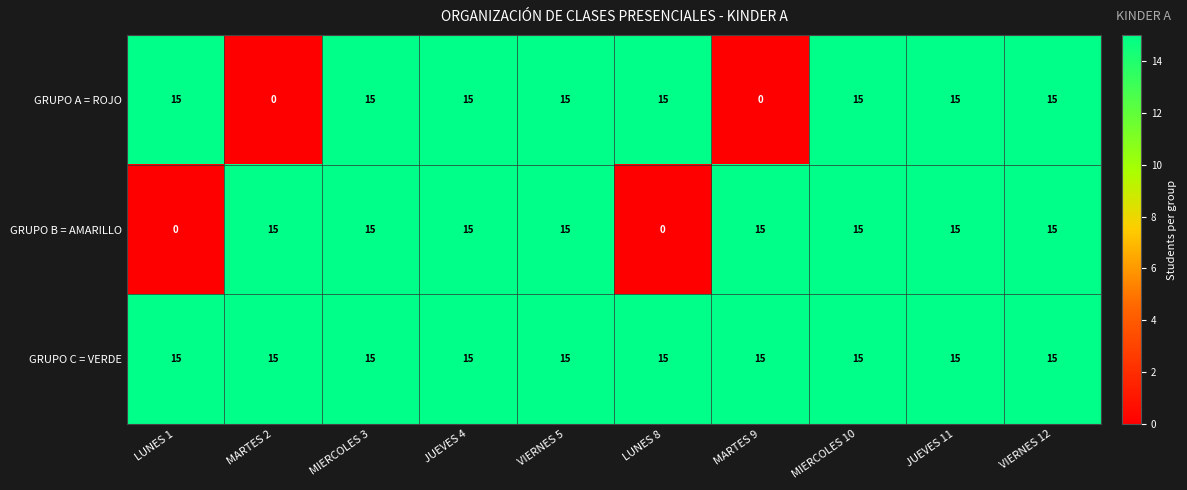

Which series changed the most between LUNES 1 and JUEVES 4?

GRUPO B = AMARILLO